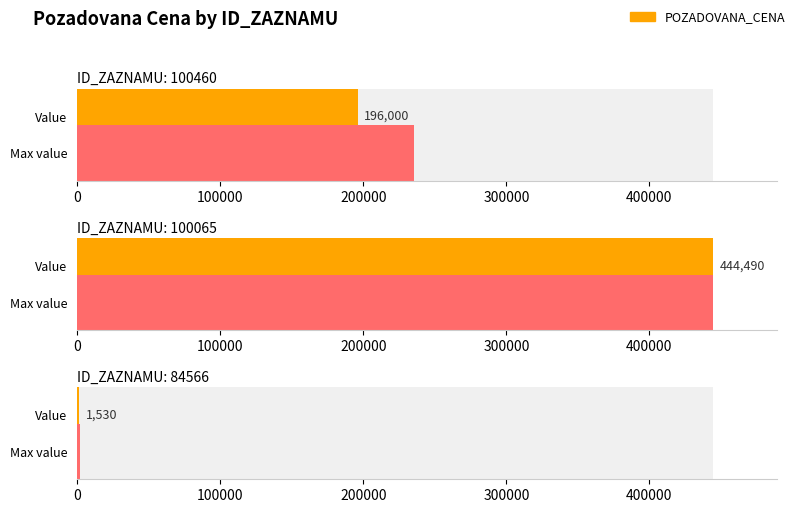

The chart shows a value of 320 at 84566. True or false?

False